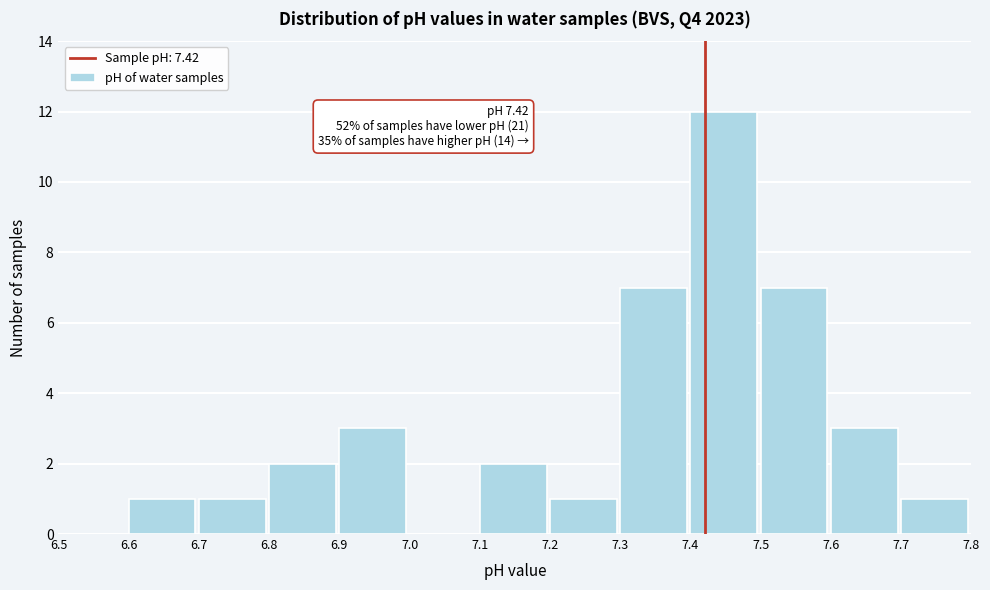

Which range on the x-axis has the tallest bar?

7.4 to 7.5